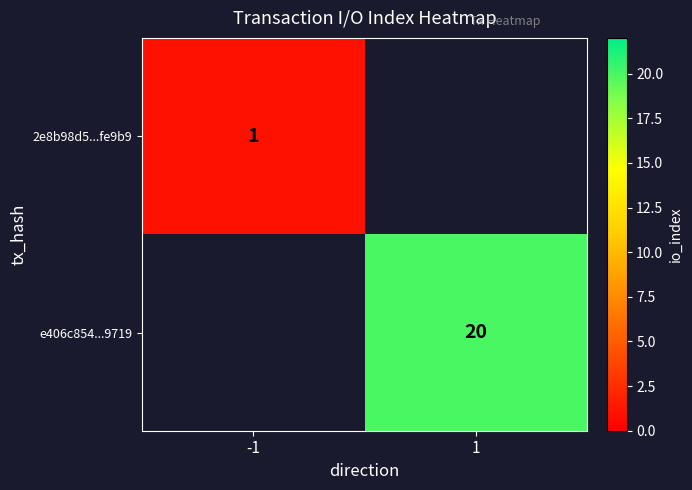

The value of e406c854...9719 at 1 is 20. True or false?

True